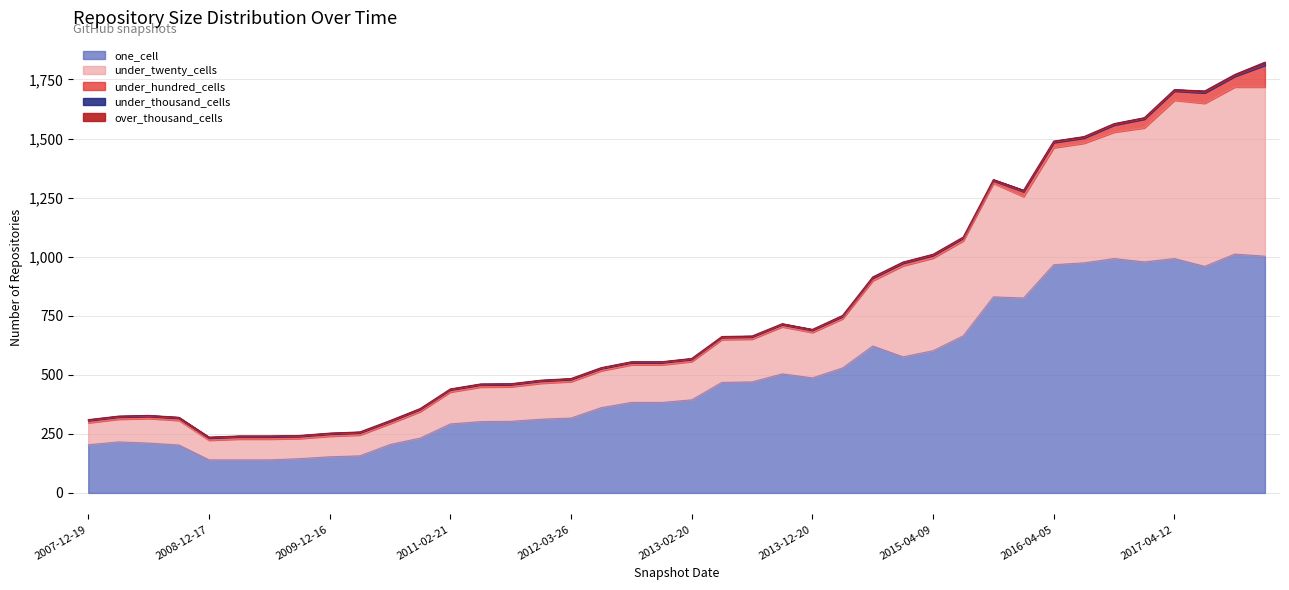

Does the chart display data point markers on the line(s)?

No